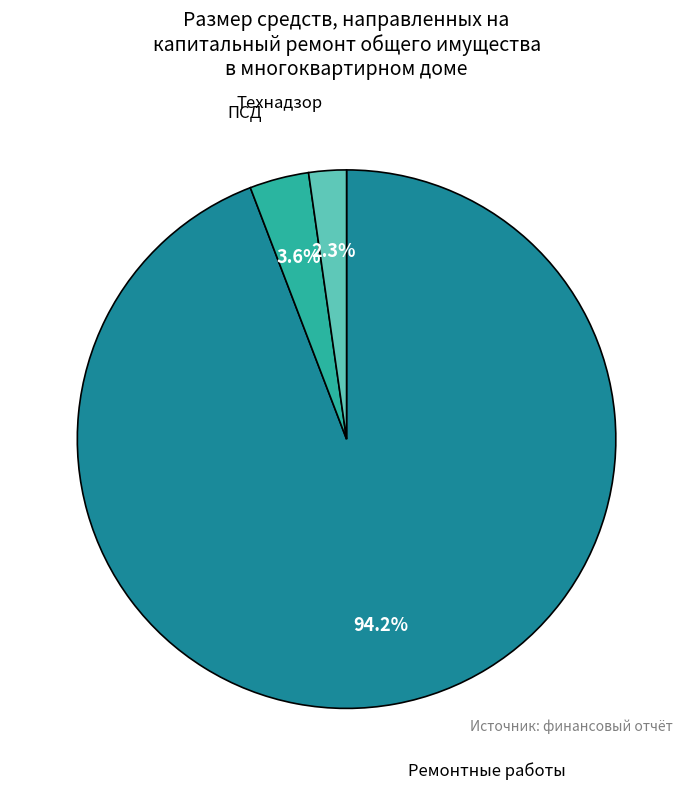

Is there a majority slice in this chart?

Yes